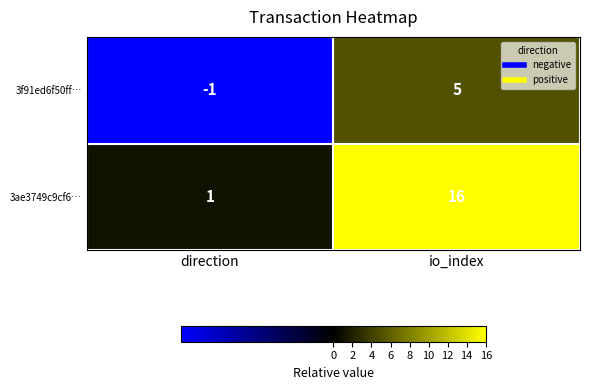

Reading right to left, what are all the values shown in this chart?

3f91ed6f50ff…: 5	-1
3ae3749c9cf6…: 16	1